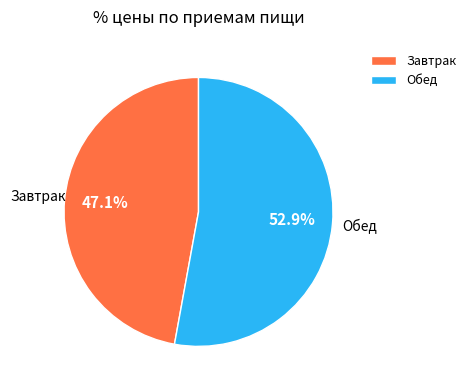

How many slices are in this pie chart?

2